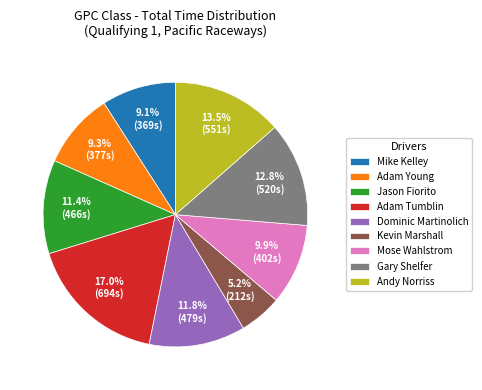

To the nearest percent, what portion does Kevin Marshall represent?

5%